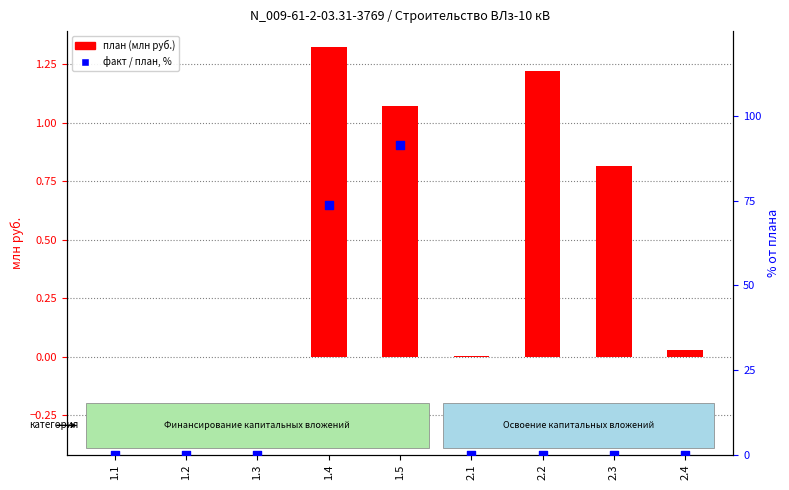

At which category is the sum across all series the highest?

1.5